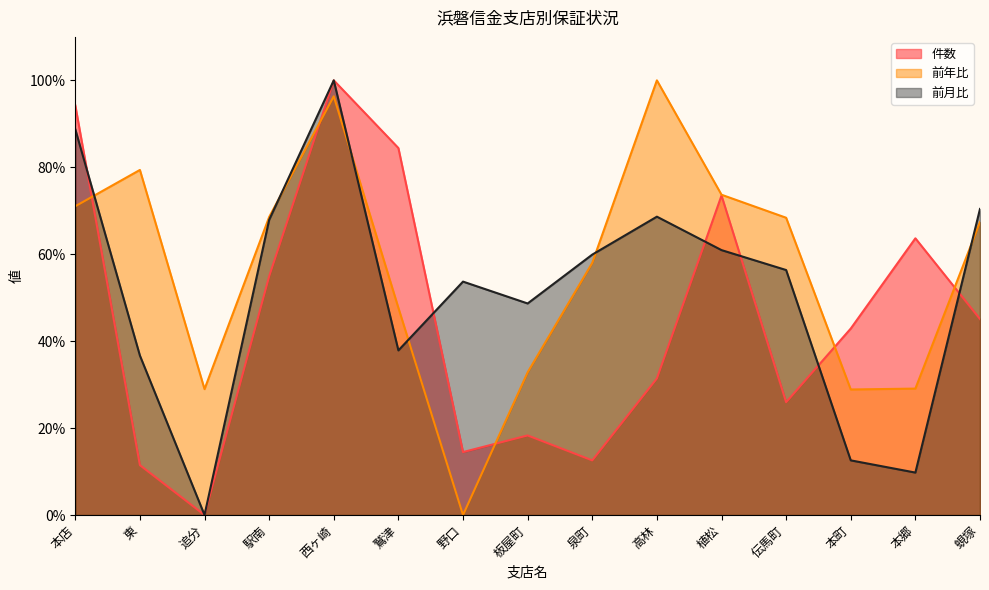

Is the value of 前月比 at 駅南 greater than the value of 前年比 at 植松?

No